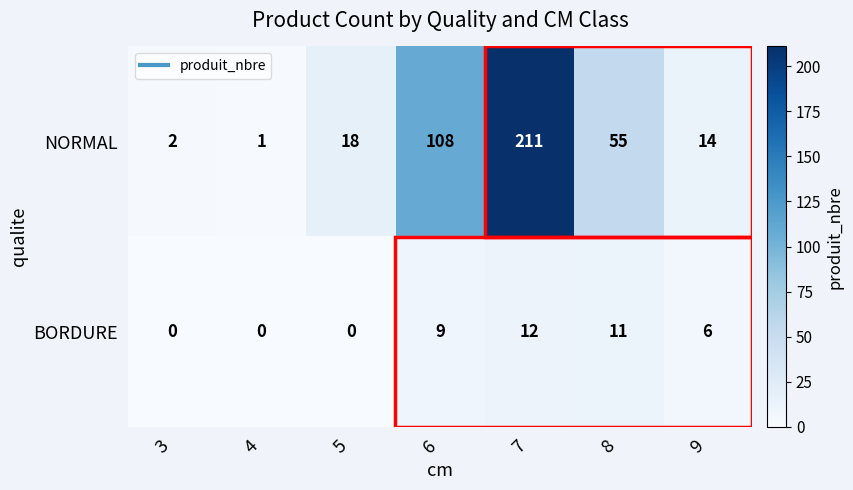

True or false: NORMAL has a value of 4 at 5.

False